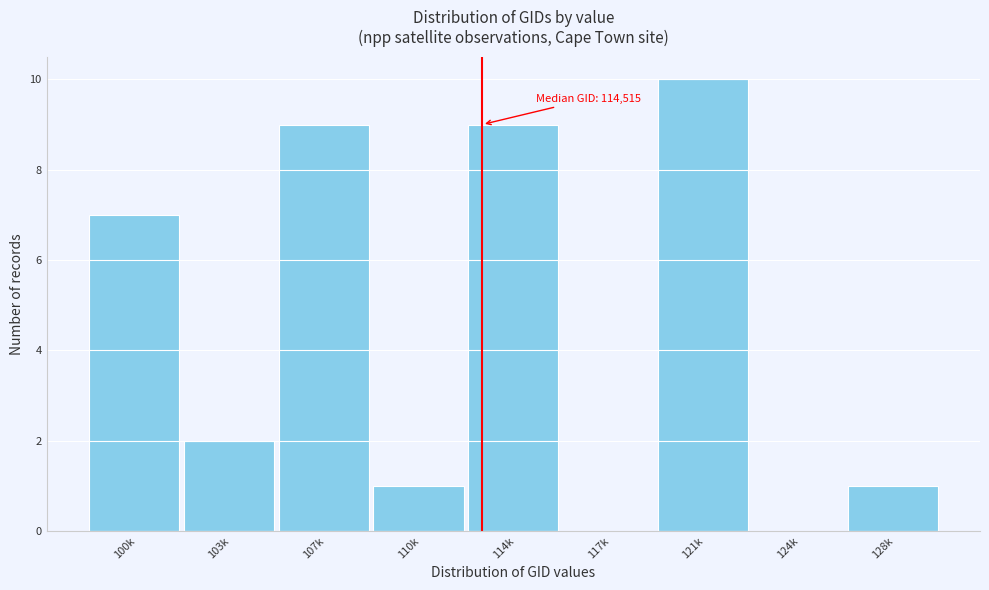

Reading left to right, extract all data points from this chart.

100k=7	103k=2	107k=9	110k=1	114k=9	117k=0	121k=10	124k=0	128k=1